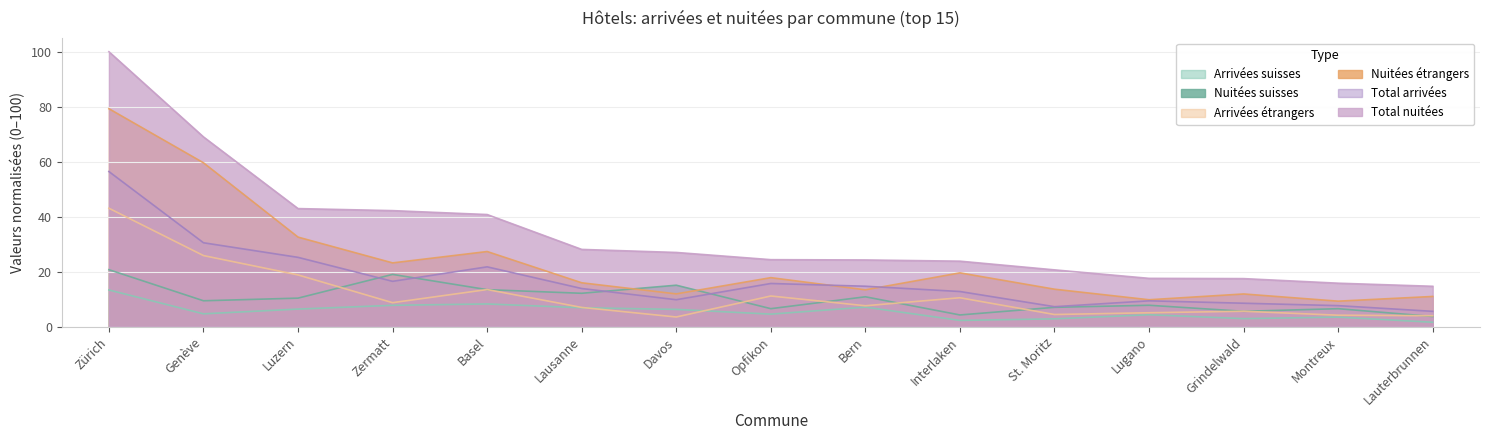

Which category has the lowest value across all series?

Lauterbrunnen